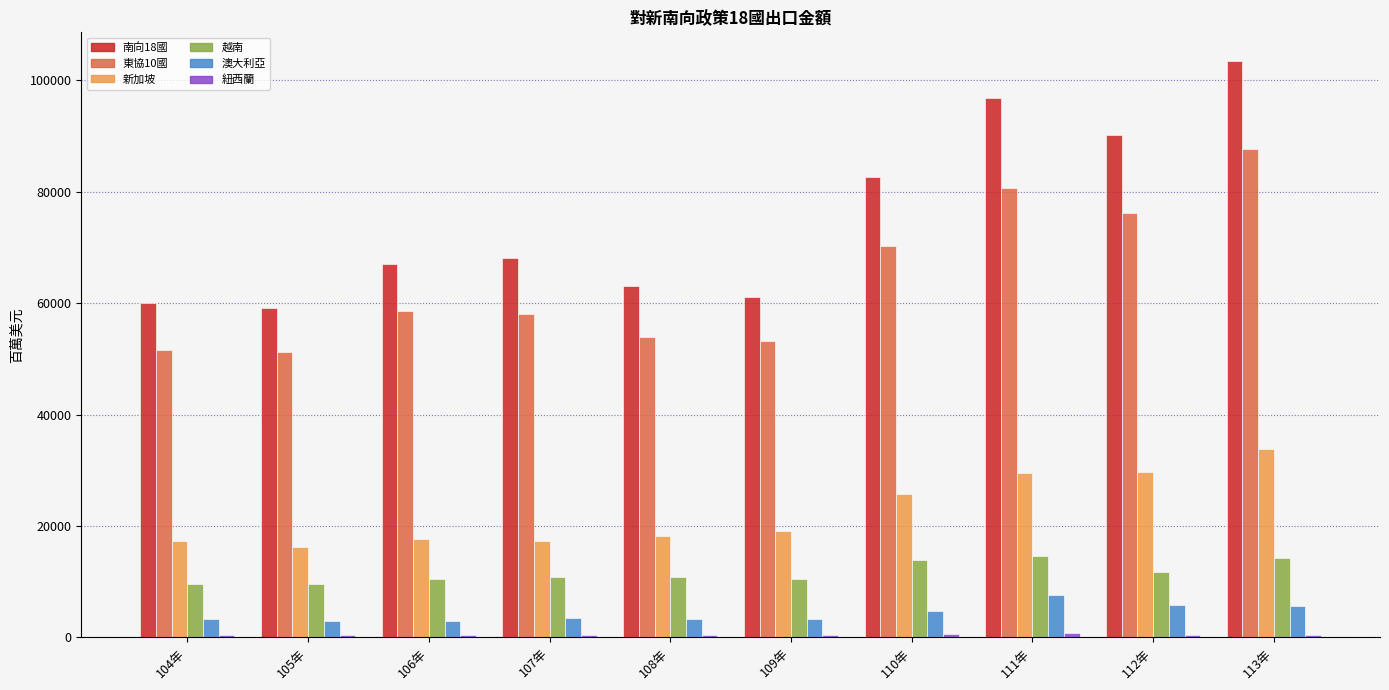

At which category is the sum across all series the highest?

113年